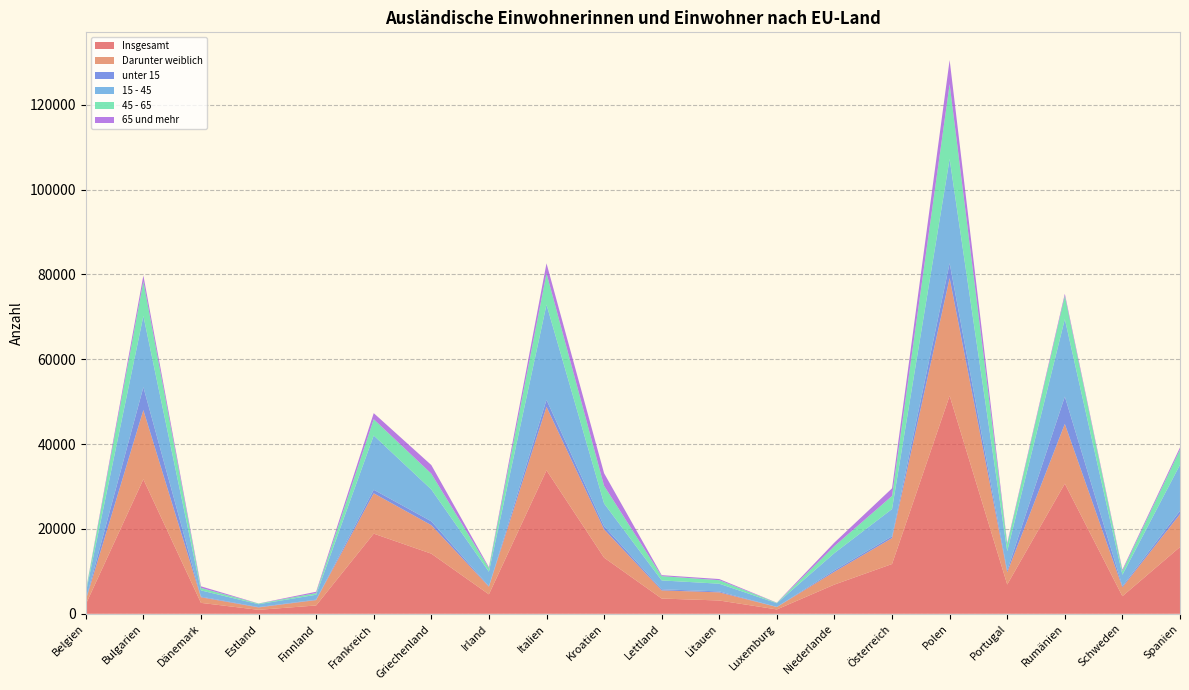

Reading left to right, transcribe all the data shown in this chart.

Insgesamt: Belgien=2228	Bulgarien=31717	Dänemark=2576	Estland=934	Finnland=1965	Frankreich=18897	Griechenland=14175	Irland=4583	Italien=33822	Kroatien=13235	Lettland=3596	Litauen=3136	Luxemburg=1027	Niederlande=6893	Österreich=11740	Polen=51404	Portugal=6903	Rumänien=30680	Schweden=4147	Spanien=15745
Darunter weiblich: Belgien=960	Bulgarien=16312	Dänemark=1326	Estland=564	Finnland=1269	Frankreich=9511	Griechenland=6717	Irland=1805	Italien=14979	Kroatien=6665	Lettland=1917	Litauen=1920	Luxemburg=569	Niederlande=3015	Österreich=6105	Polen=27743	Portugal=2887	Rumänien=14085	Schweden=2104	Spanien=7744
unter 15: Belgien=114	Bulgarien=5400	Dänemark=146	Estland=92	Finnland=100	Frankreich=839	Griechenland=912	Irland=117	Italien=1644	Kroatien=735	Lettland=267	Litauen=219	Luxemburg=25	Niederlande=354	Österreich=418	Polen=3499	Portugal=440	Rumänien=6442	Schweden=276	Spanien=800
15 - 45: Belgien=1585	Bulgarien=16782	Dänemark=1468	Estland=668	Finnland=1157	Frankreich=12788	Griechenland=7510	Irland=3416	Italien=22443	Kroatien=5375	Lettland=2088	Litauen=1820	Luxemburg=868	Niederlande=4056	Österreich=6432	Polen=24586	Portugal=4529	Rumänien=18254	Schweden=2676	Spanien=10837
45 - 65: Belgien=406	Bulgarien=8167	Dänemark=580	Estland=141	Finnland=391	Frankreich=3831	Griechenland=3724	Irland=817	Italien=7383	Kroatien=4162	Lettland=1007	Litauen=827	Luxemburg=85	Niederlande=1650	Österreich=3084	Polen=17647	Portugal=1611	Rumänien=5489	Schweden=879	Spanien=3577
65 und mehr: Belgien=123	Bulgarien=1368	Dänemark=382	Estland=33	Finnland=317	Frankreich=1439	Griechenland=2029	Irland=233	Italien=2352	Kroatien=2963	Lettland=234	Litauen=270	Luxemburg=49	Niederlande=833	Österreich=1806	Polen=5672	Portugal=323	Rumänien=495	Schweden=316	Spanien=531